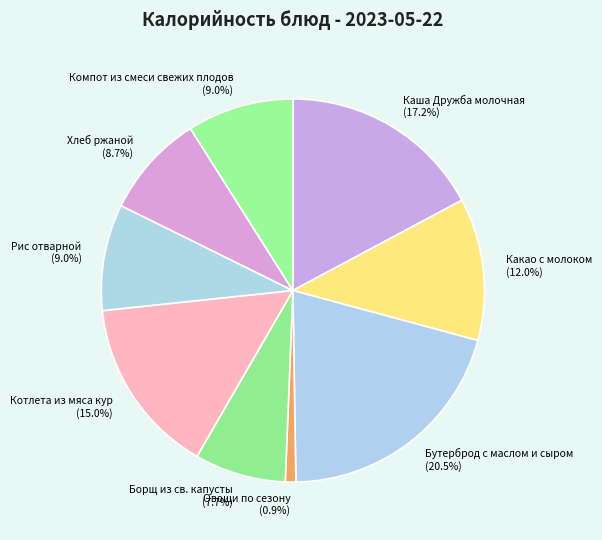

Is there any slice that represents more than half of the pie?

No